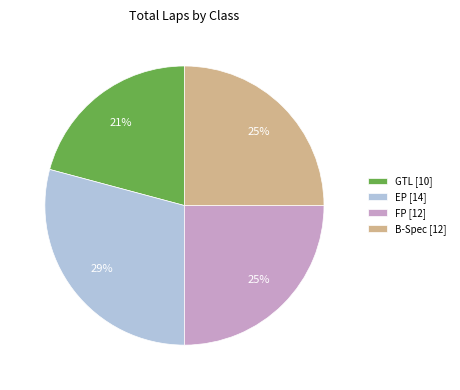

Between B-Spec [12] and GTL [10], which is larger?

B-Spec [12]